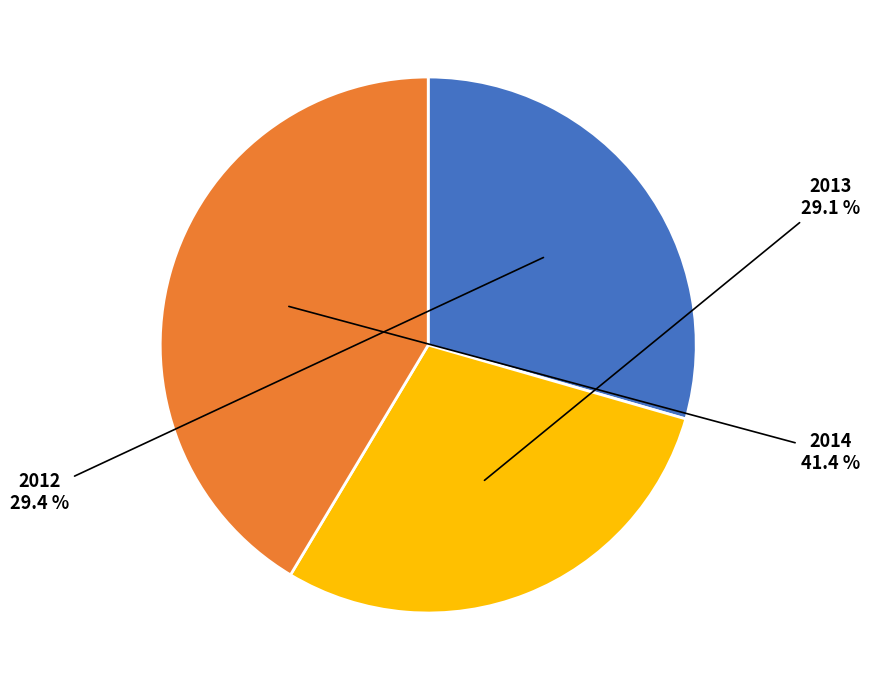

To the nearest percent, what is the difference between the 2014 and 2012 slice percentages?

12%